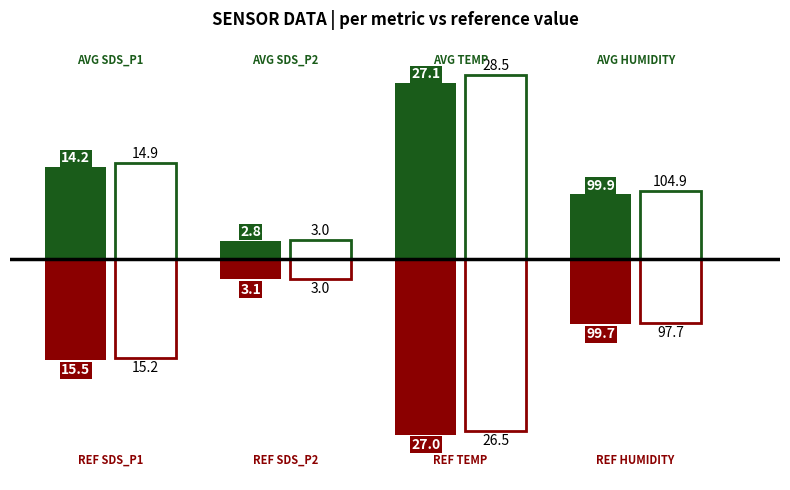

How many categories are shown in the chart?

4